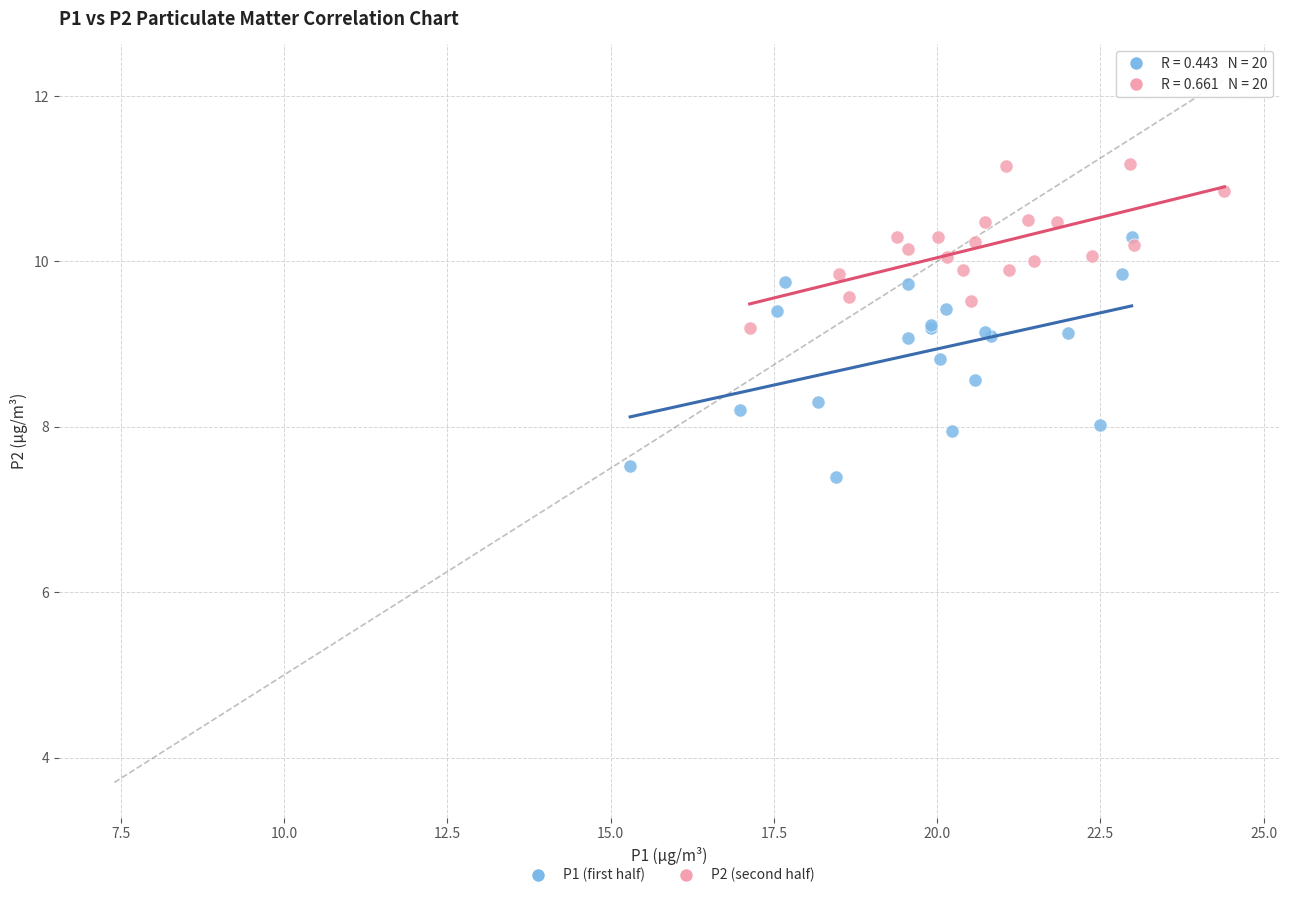

Which series reaches the minimum Y coordinate?

P1 (first half)